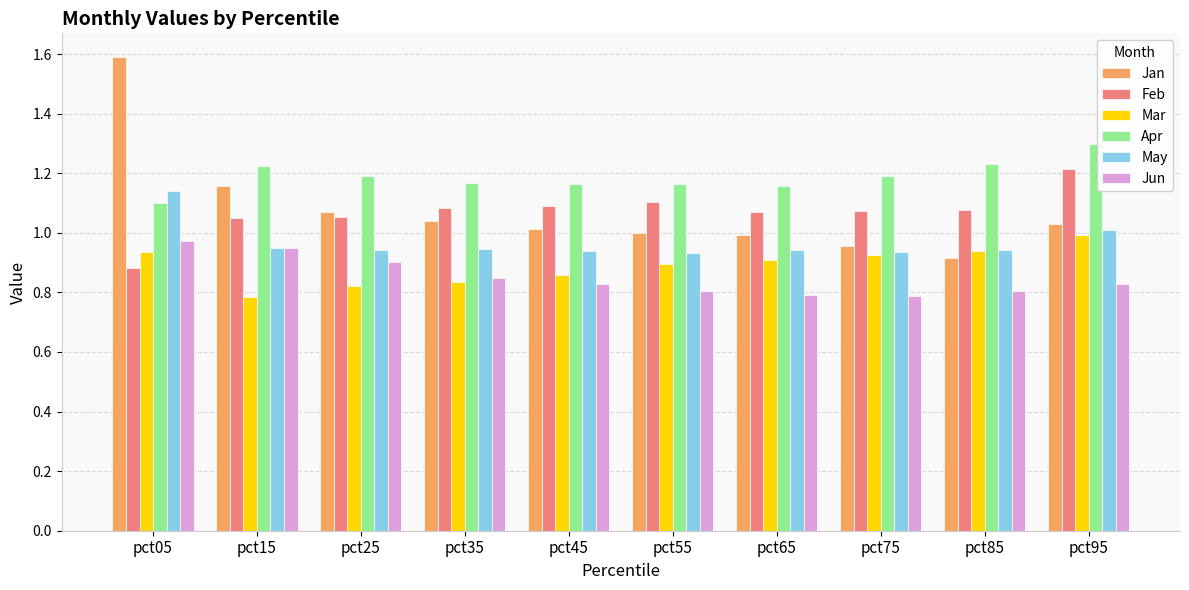

At which label does Feb first exceed 1?

pct15